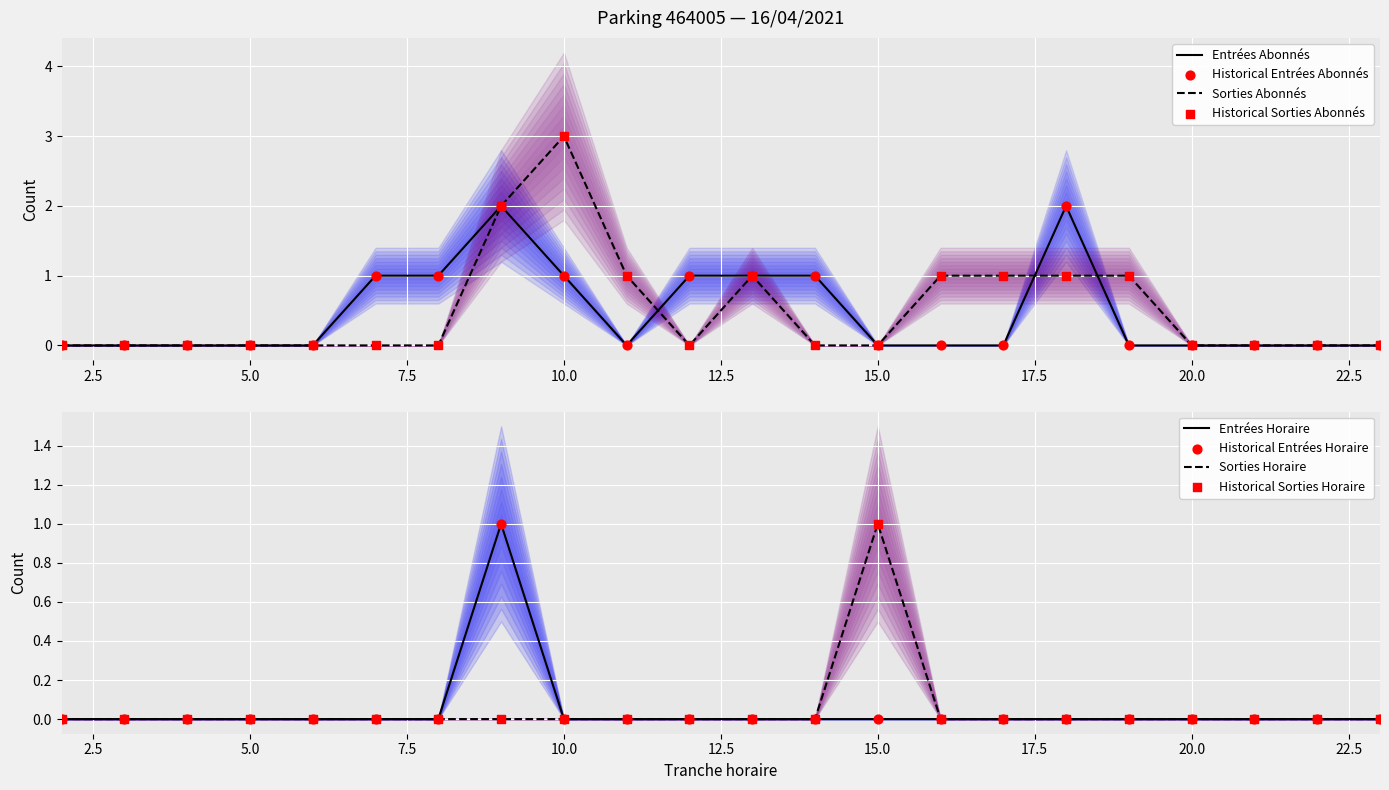

Which series reaches the minimum Y coordinate?

ENTREES_NB_ABONNE